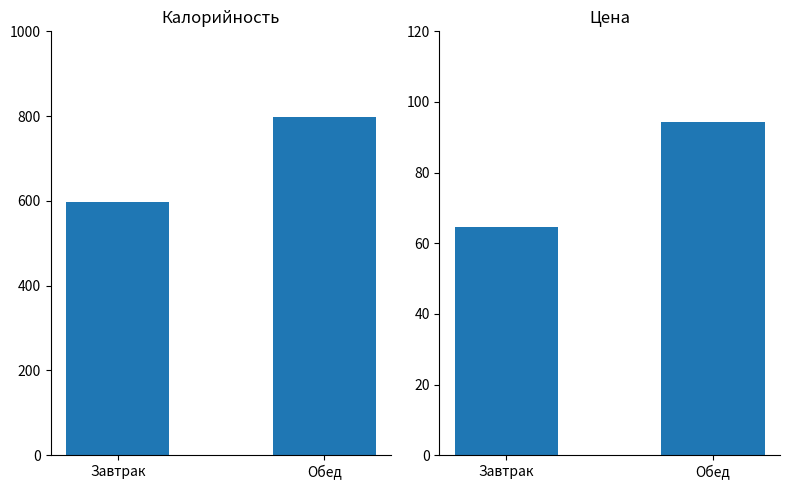

Which series has the largest total across all categories?

Калорийность